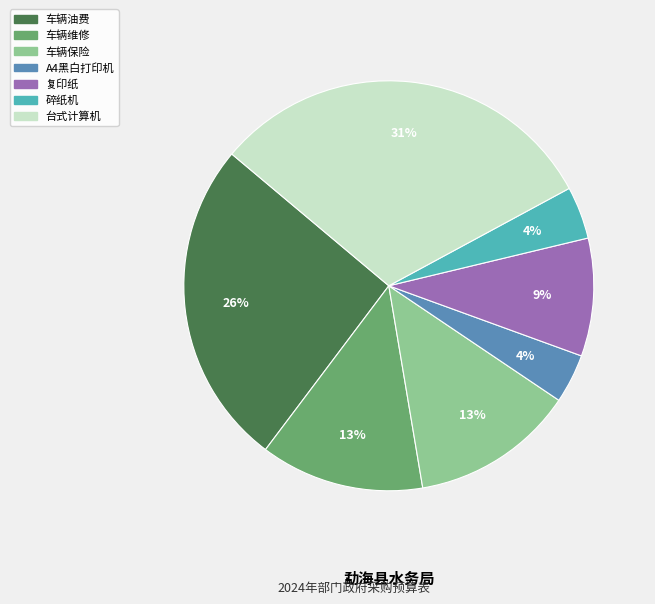

To the nearest percent, what is the difference between the largest and smallest slice percentages?

27%